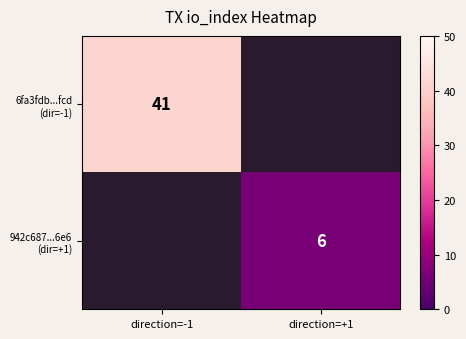

At which category does the chart reach its peak across all series?

direction=-1